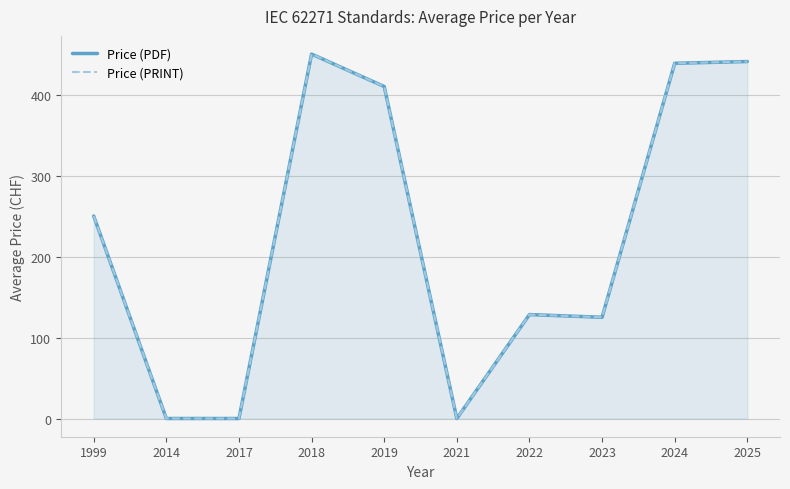

At which category does Price (PRINT) reach its first local peak?

2018